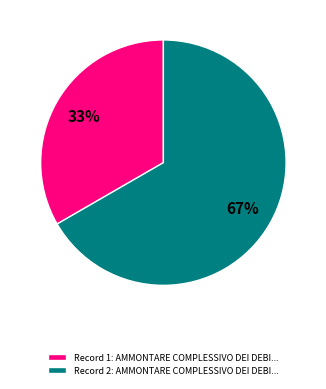

Combined, do Record 2: AMMONTARE COMPLESSIVO DEI DEBI... and Record 1: AMMONTARE COMPLESSIVO DEI DEBI... account for over 50%?

Yes